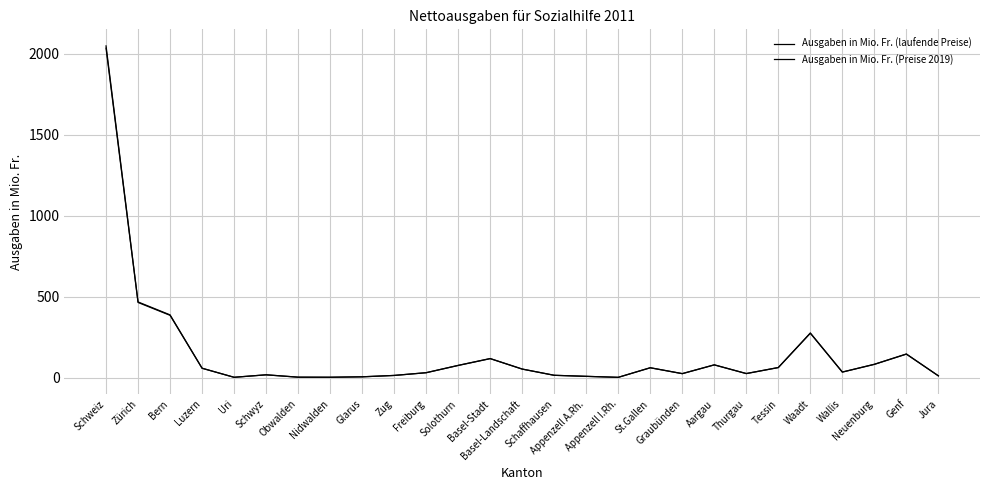

What is the label of the 21st point from the left?

Thurgau